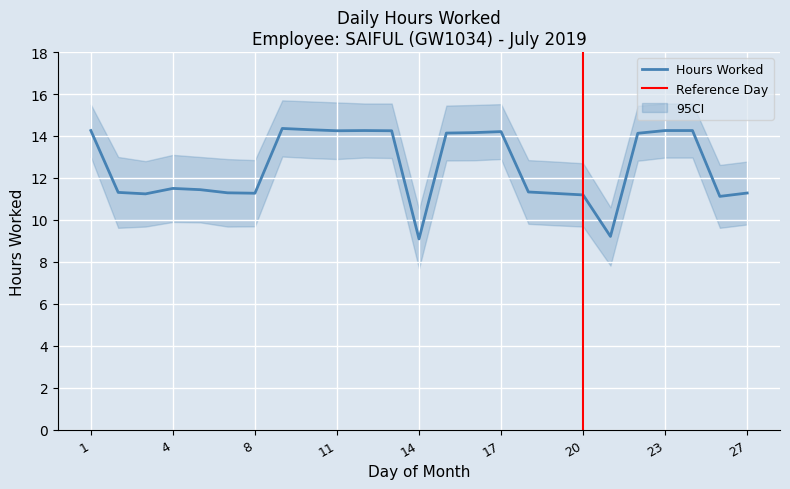

What is the sum of all values?

313.4